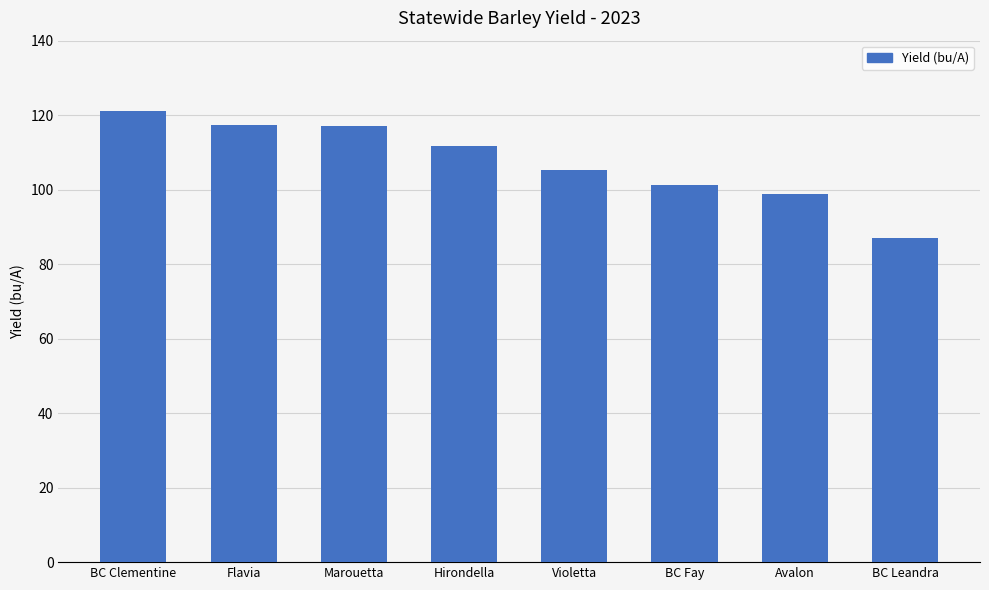

The value at Marouetta is 117.2. True or false?

True